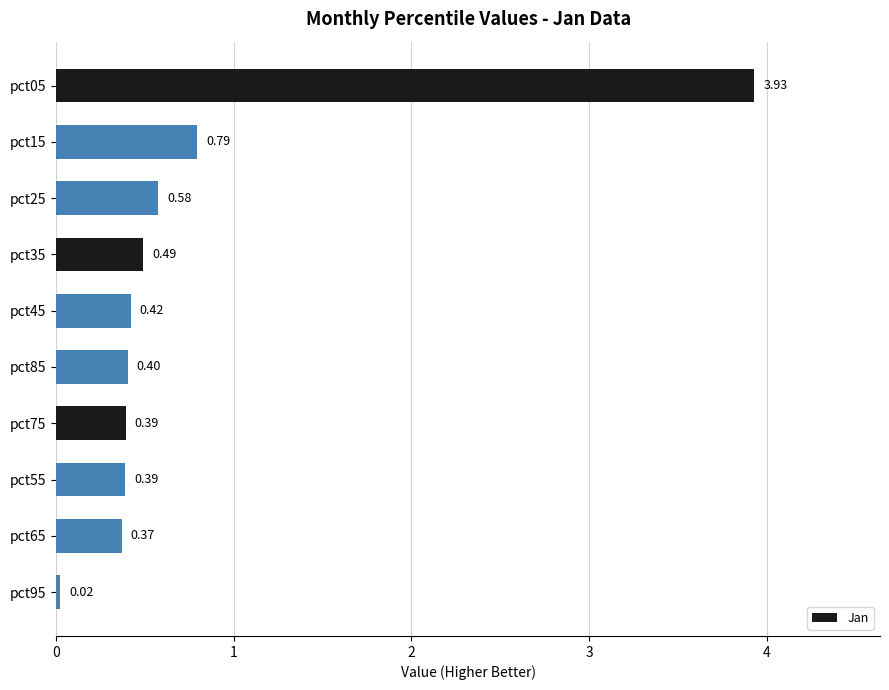

Which has a higher value, pct05 or pct25?

pct05